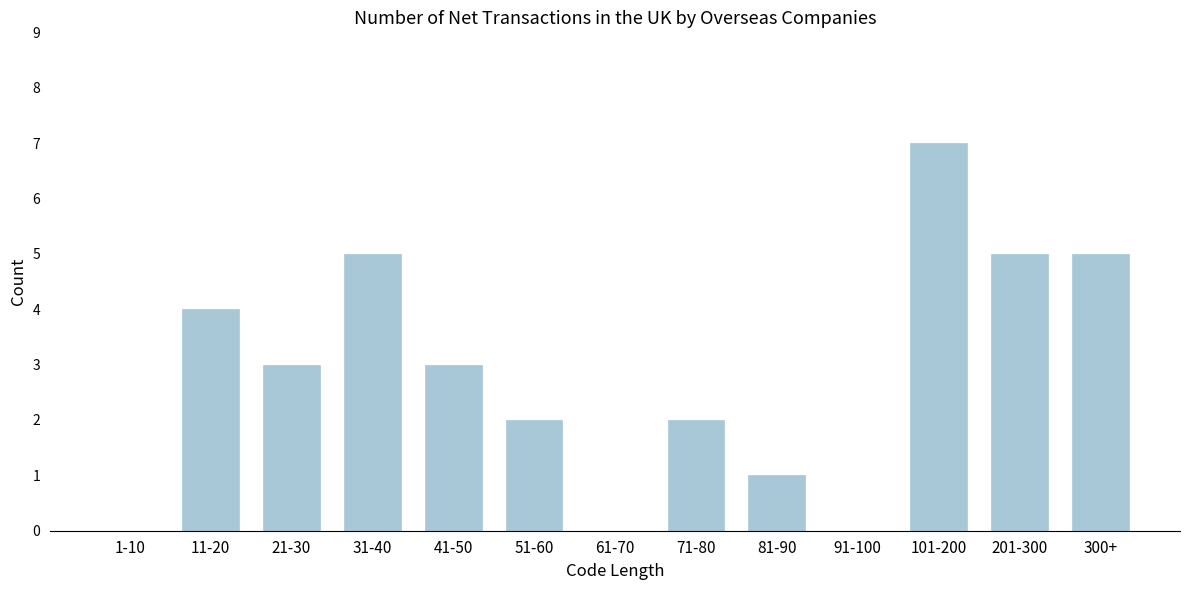

Reading right to left, list all the values displayed in this chart.

300+=5	201-300=5	101-200=7	91-100=0	81-90=1	71-80=2	61-70=0	51-60=2	41-50=3	31-40=5	21-30=3	11-20=4	1-10=0